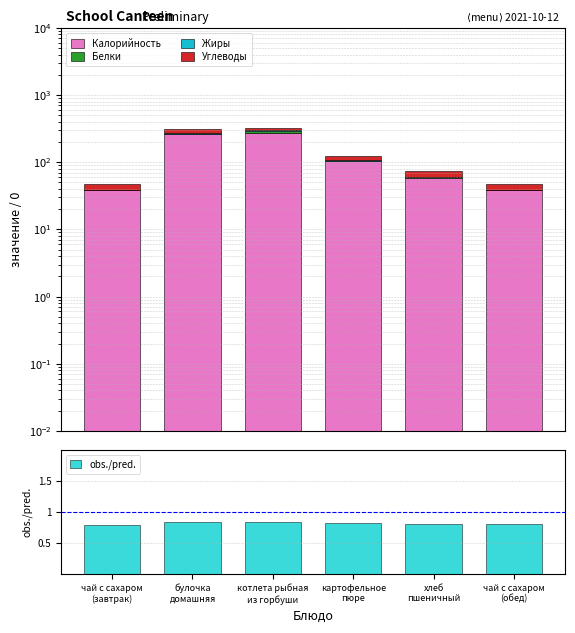

At which category is the sum across all series the highest?

котлета рыбная
из горбуши